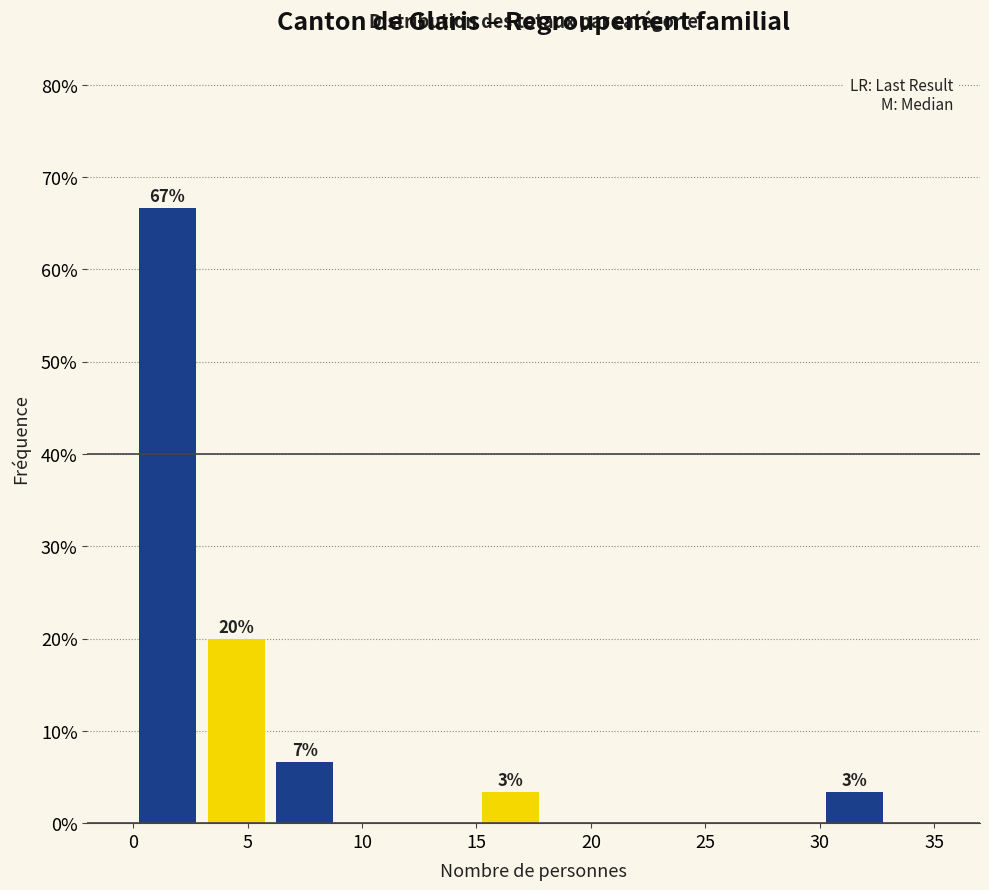

Which range on the x-axis has the tallest bar?

0 to 3